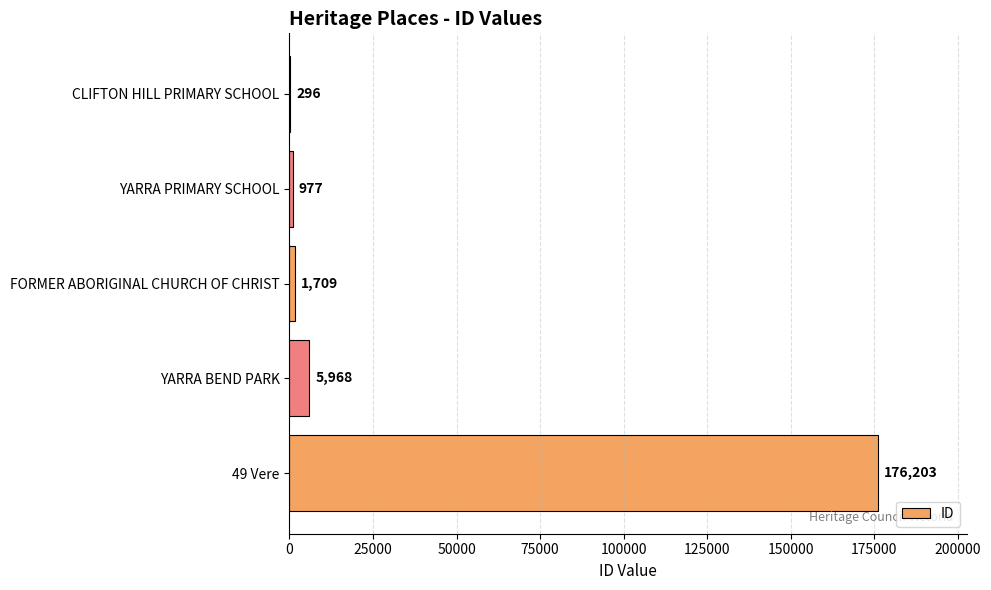

What is the sum of all values?

185153